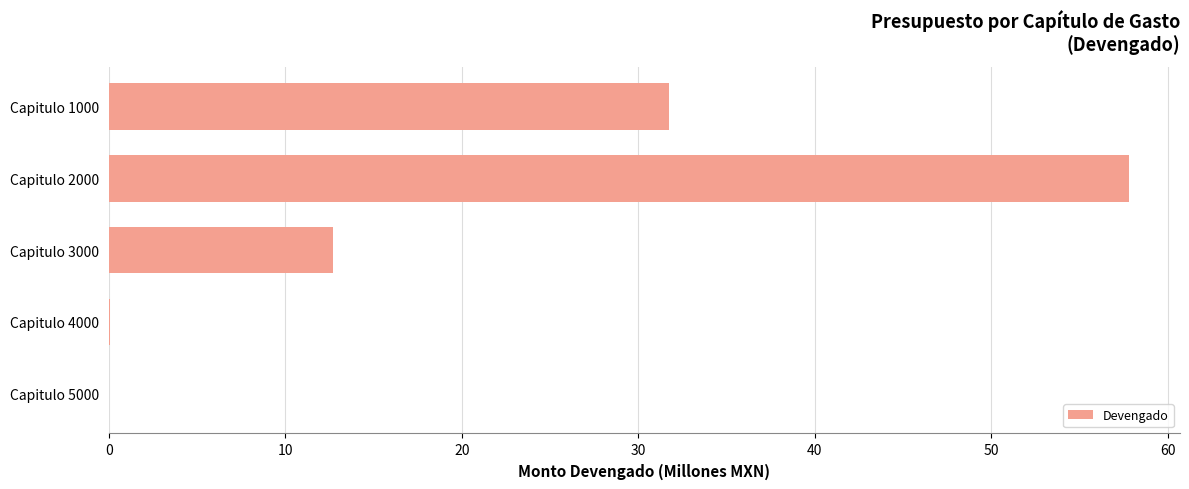

What is the ratio of the value at Capitulo 3000 to the value at Capitulo 1000?

0.4